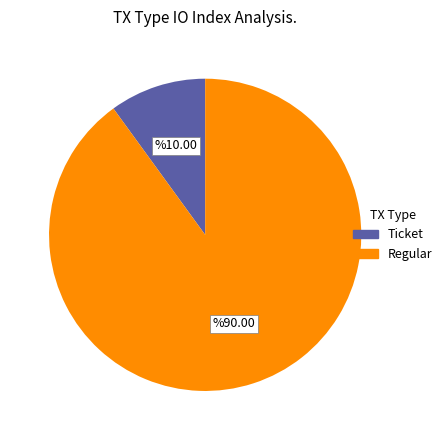

Is there any slice that represents more than half of the pie?

Yes